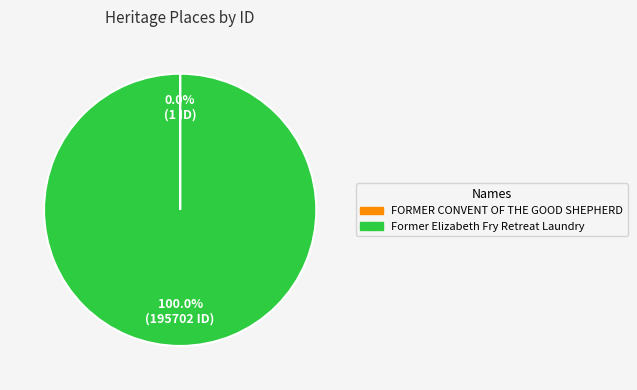

Is there a majority slice in this chart?

Yes